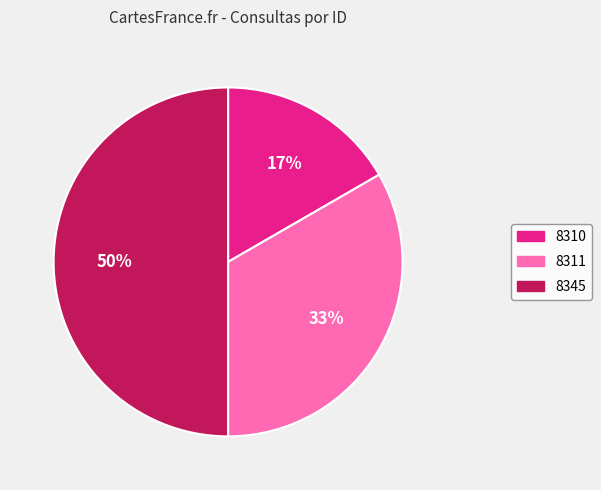

Do 8345 and 8311 together represent more than half of the pie?

Yes